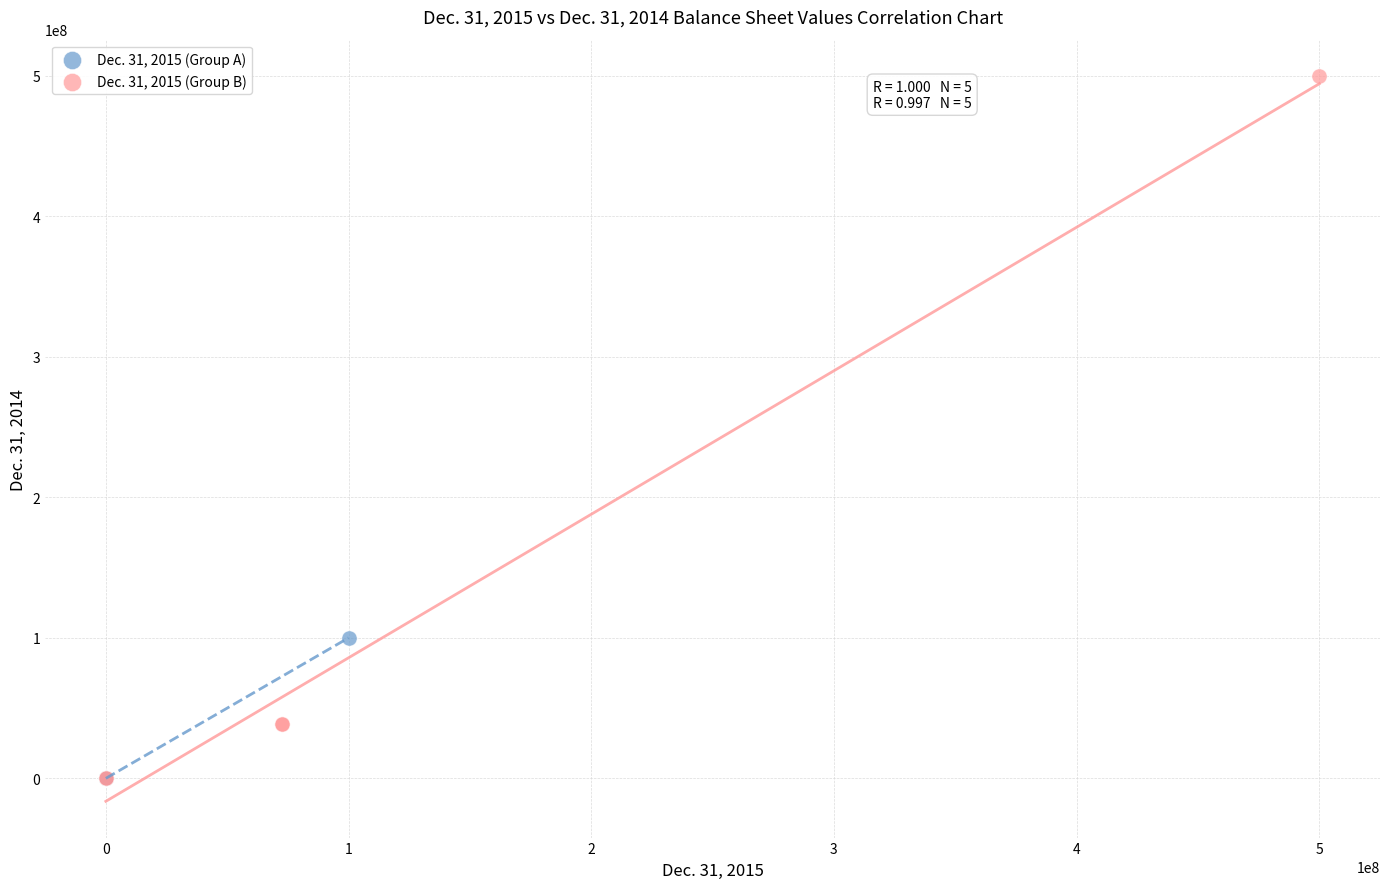

Which series has the widest spread of Y values?

Dec. 31, 2015 (Group B)